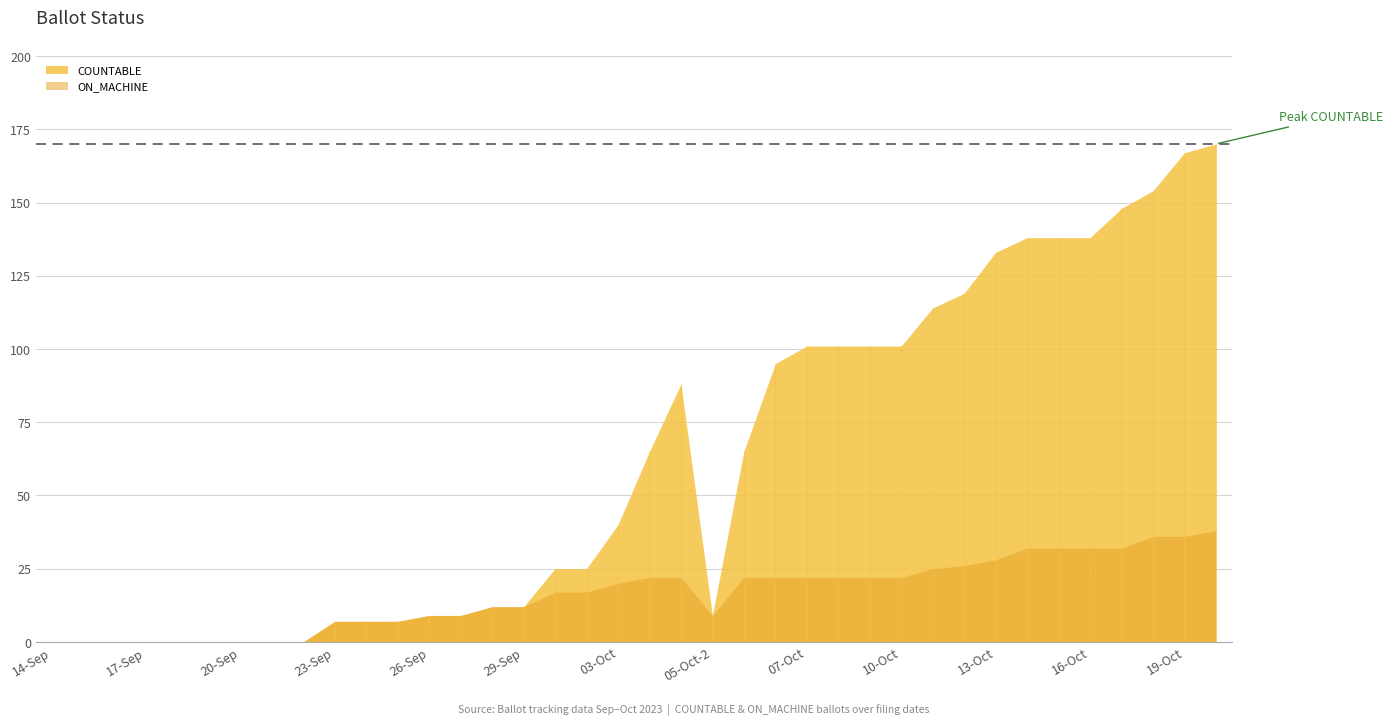

True or false: MAIL_IN and MARKED intersect in this chart.

False